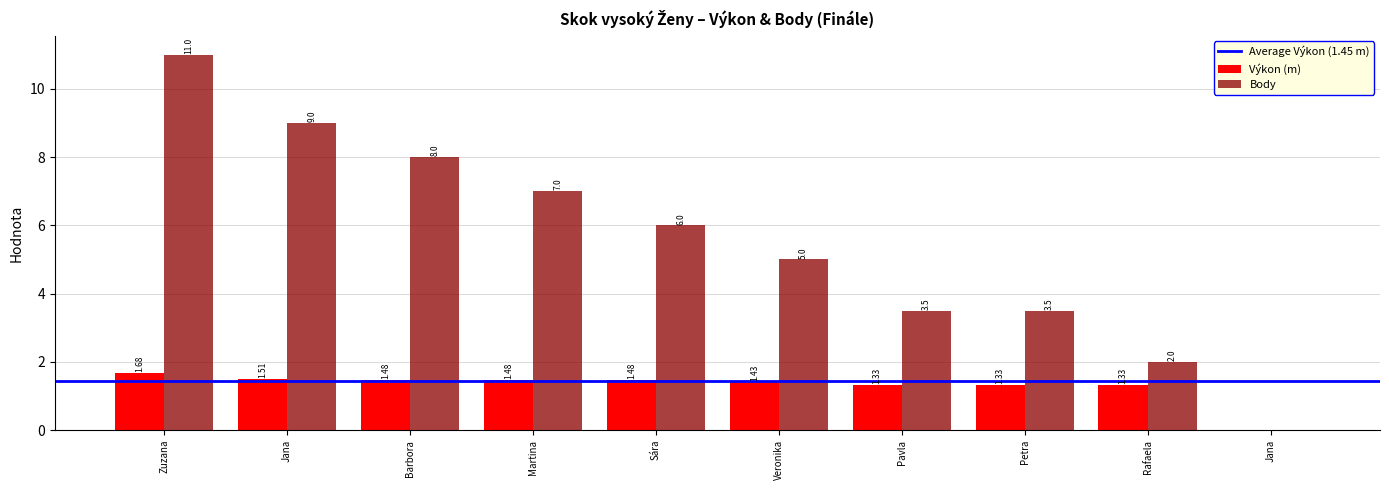

At which category is the sum across all series the highest?

Zuzana